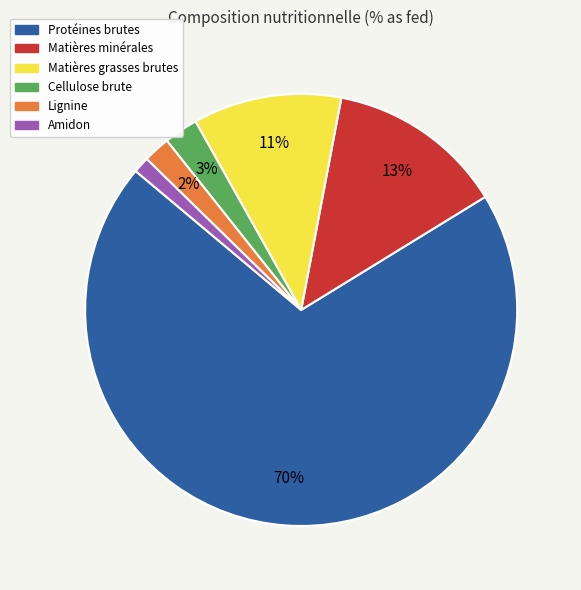

Between Cellulose brute and Protéines brutes, which is larger?

Protéines brutes